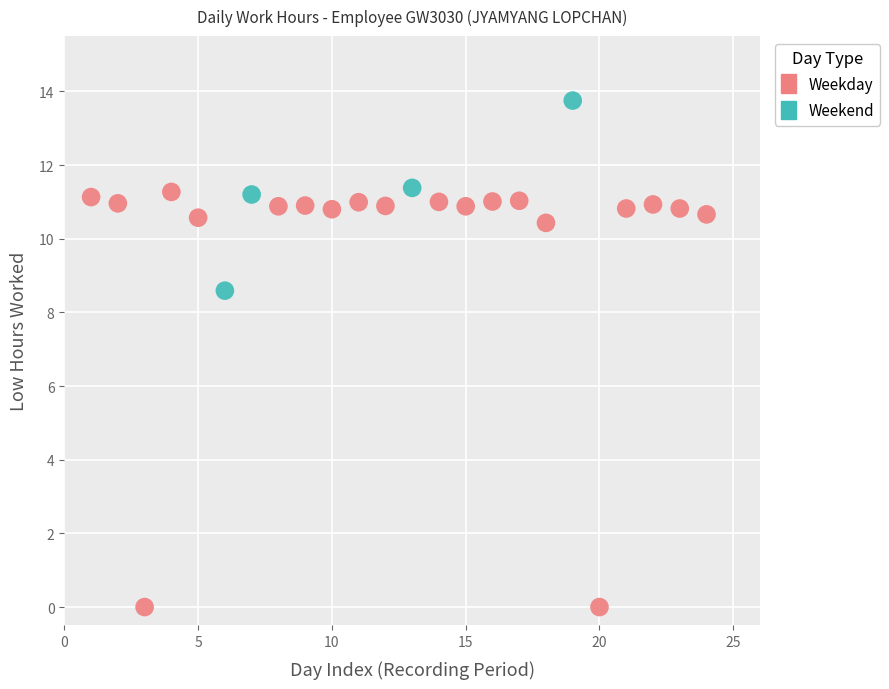

Which series reaches the maximum Y coordinate?

Weekend